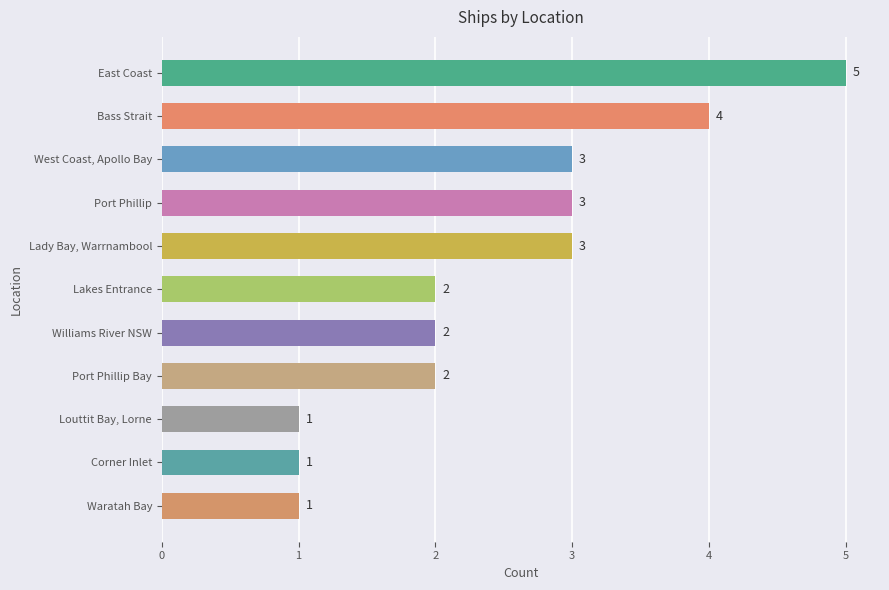

How many data points are less than 2?

3